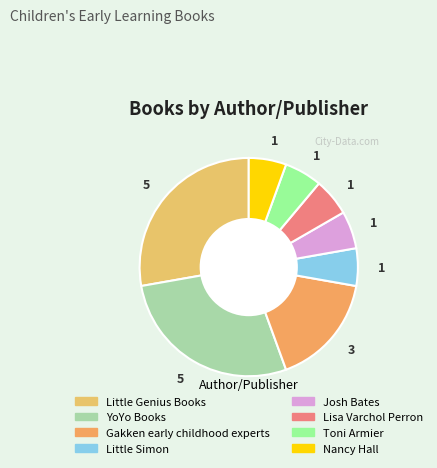

Does any single category account for the majority?

No